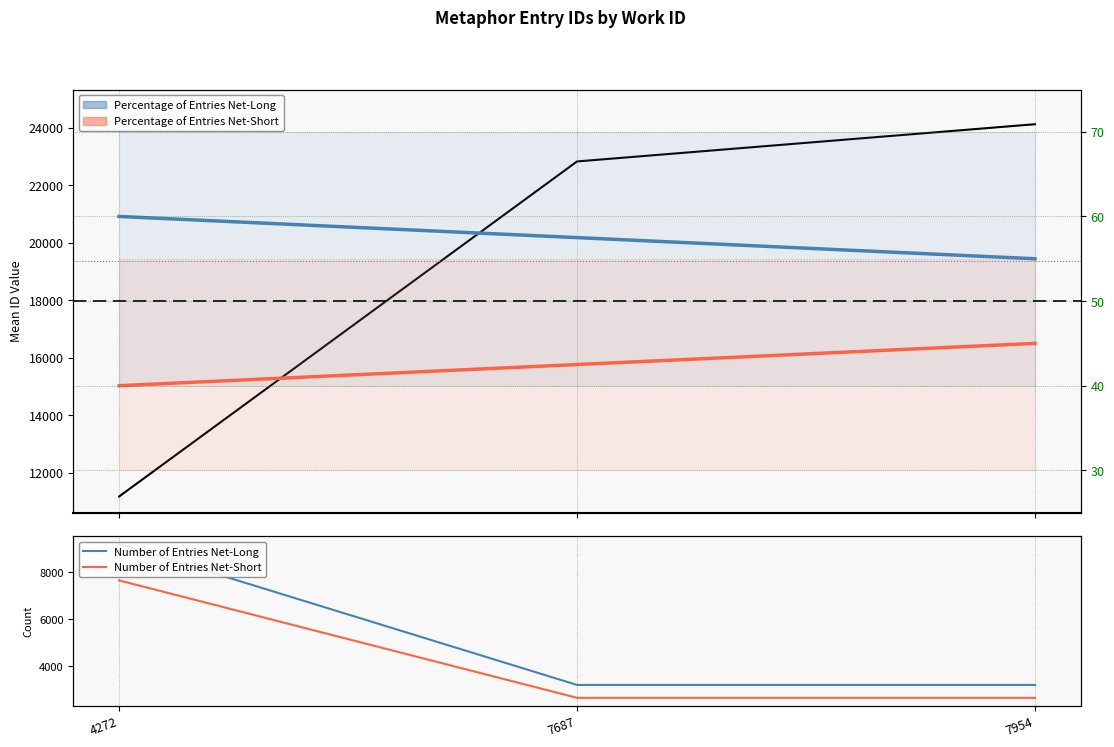

What is the total value across all series at 7687?

28778.0